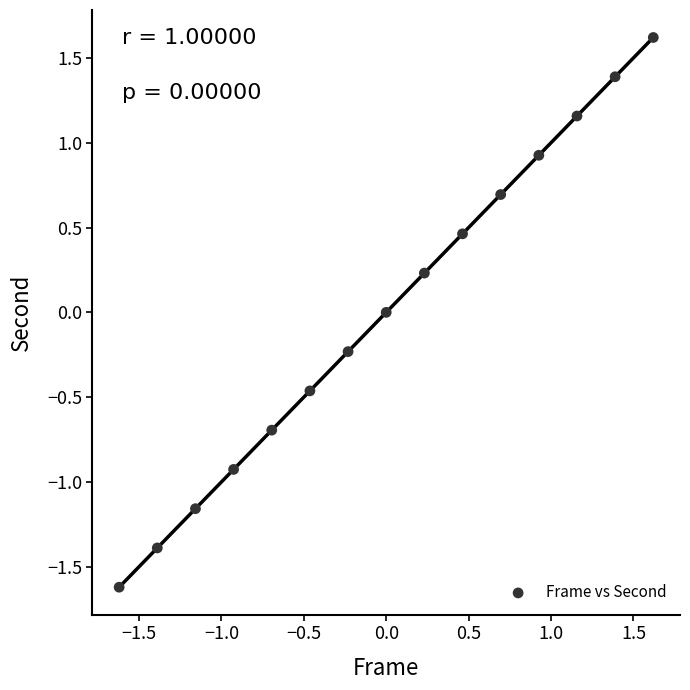

What is the range of Y values (max minus min)?

3.2